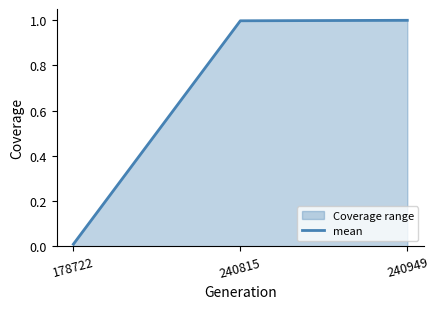

What is the average value?

0.7